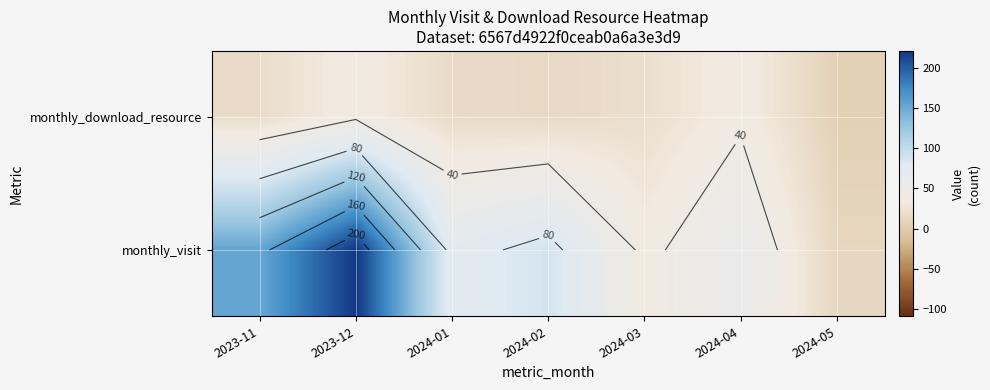

How many categories are shown in the chart?

7